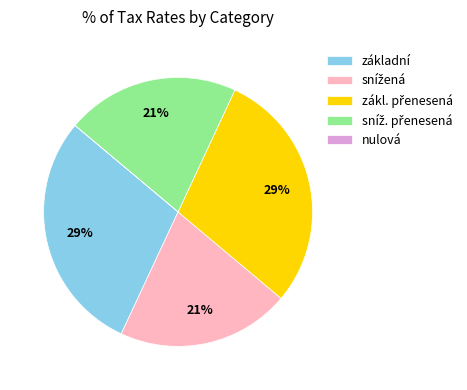

Is základní the majority of the pie?

No